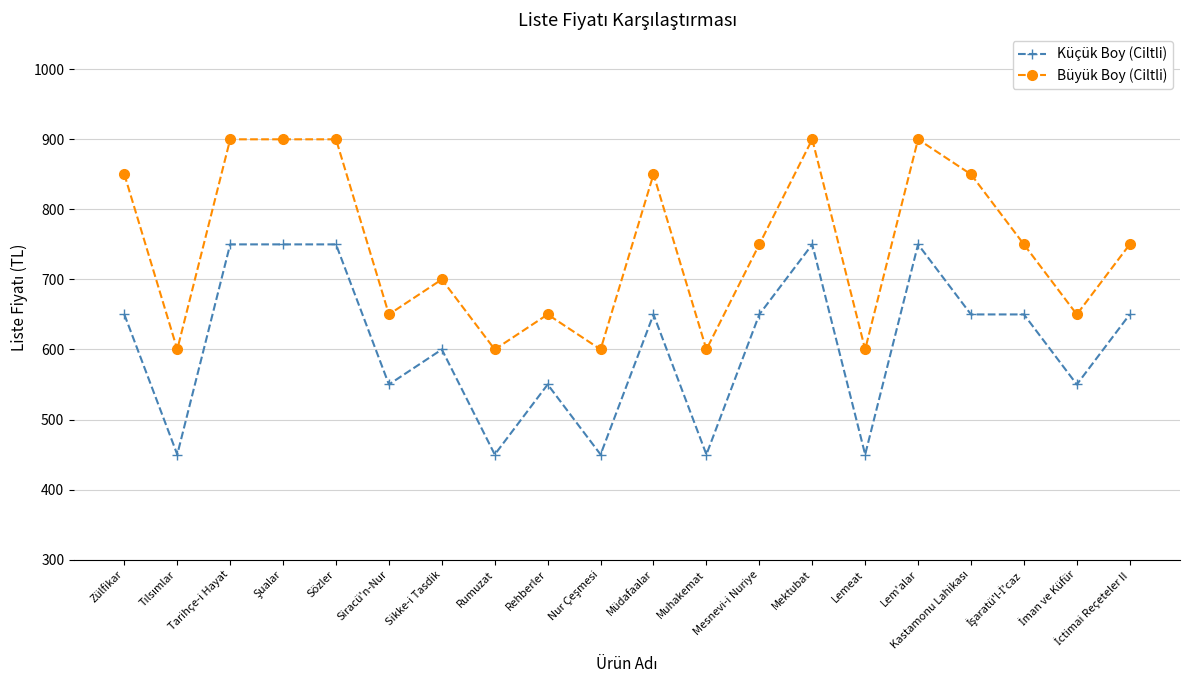

What is the spread (max minus min) of values at Mektubat?

150